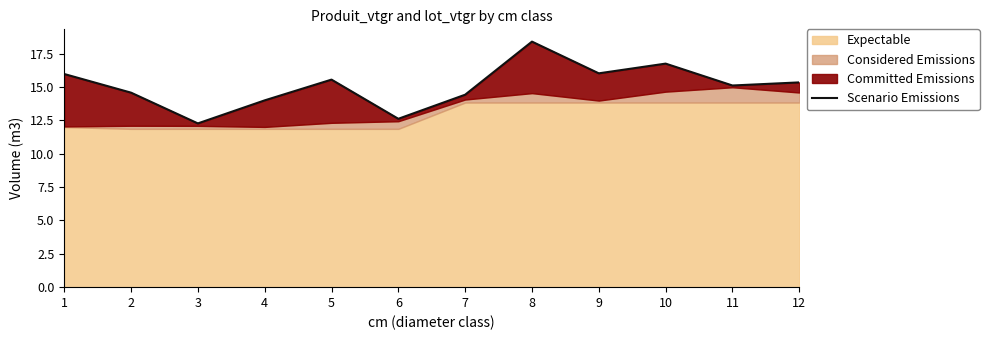

Reading left to right, list all the values displayed in this chart.

1=16.0	2=14.6	3=12.3	4=14.0	5=15.6	6=12.6	7=14.4	8=18.4	9=16.0	10=16.8	11=15.1	12=15.4